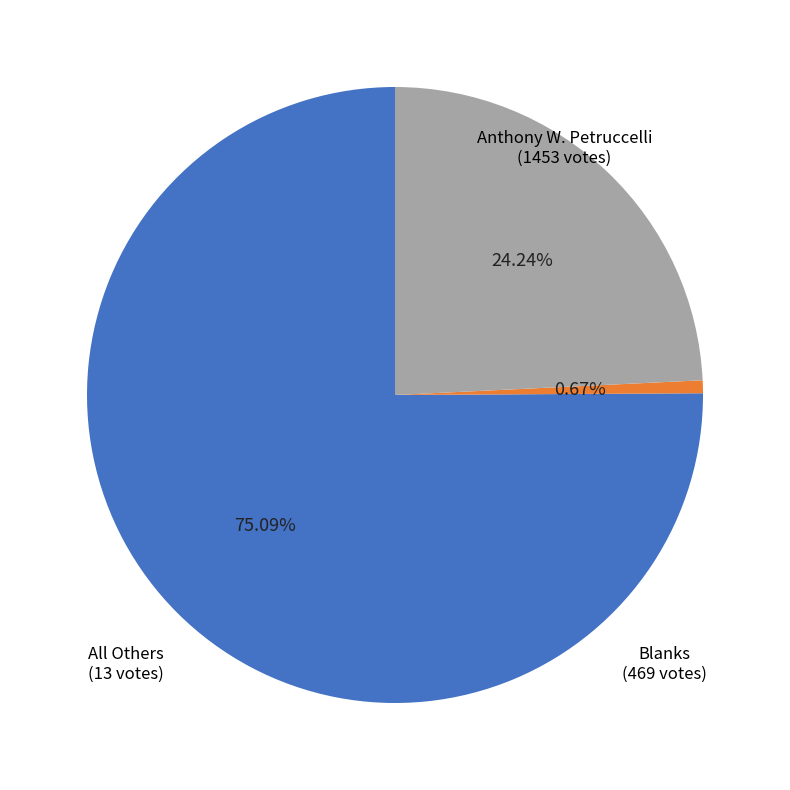

What percentage is the Anthony W. Petruccelli slice, to the nearest percent?

75%